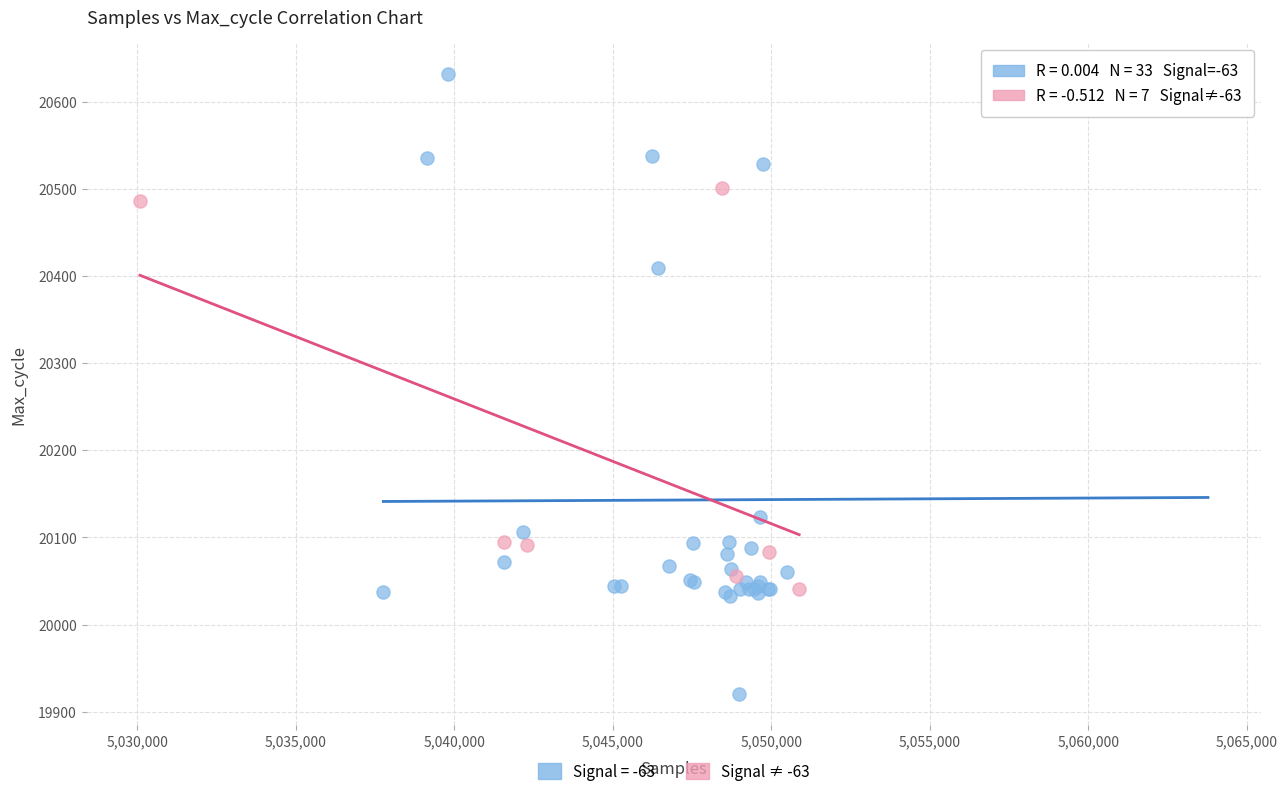

Which series has the widest spread of Y values?

Signal = -63